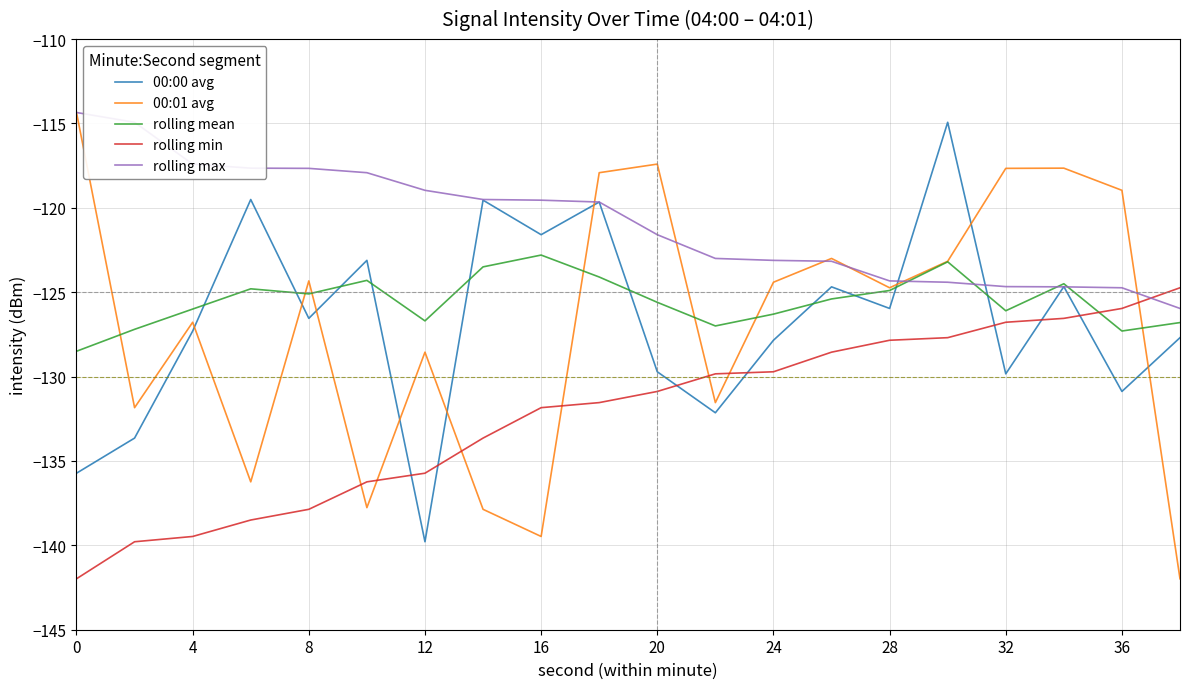

What are all the series names shown in the legend?

00:00 avg, 00:01 avg, rolling mean, rolling min, rolling max